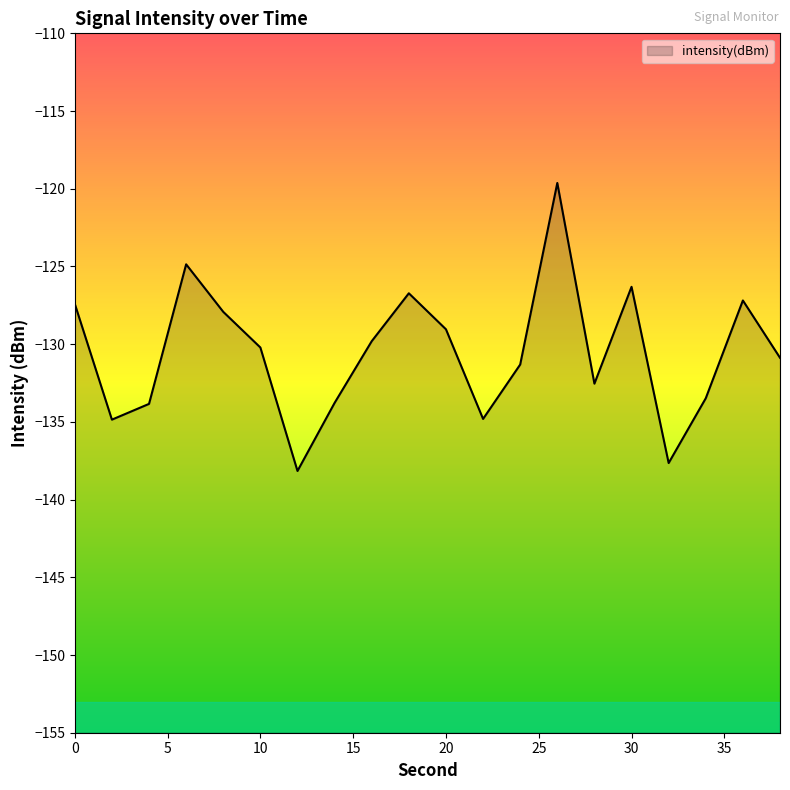

List the labels in order of value, largest first.

26, 6, 30, 18, 36, 0, 8, 20, 16, 10, 38, 24, 28, 34, 14, 4, 22, 2, 32, 12